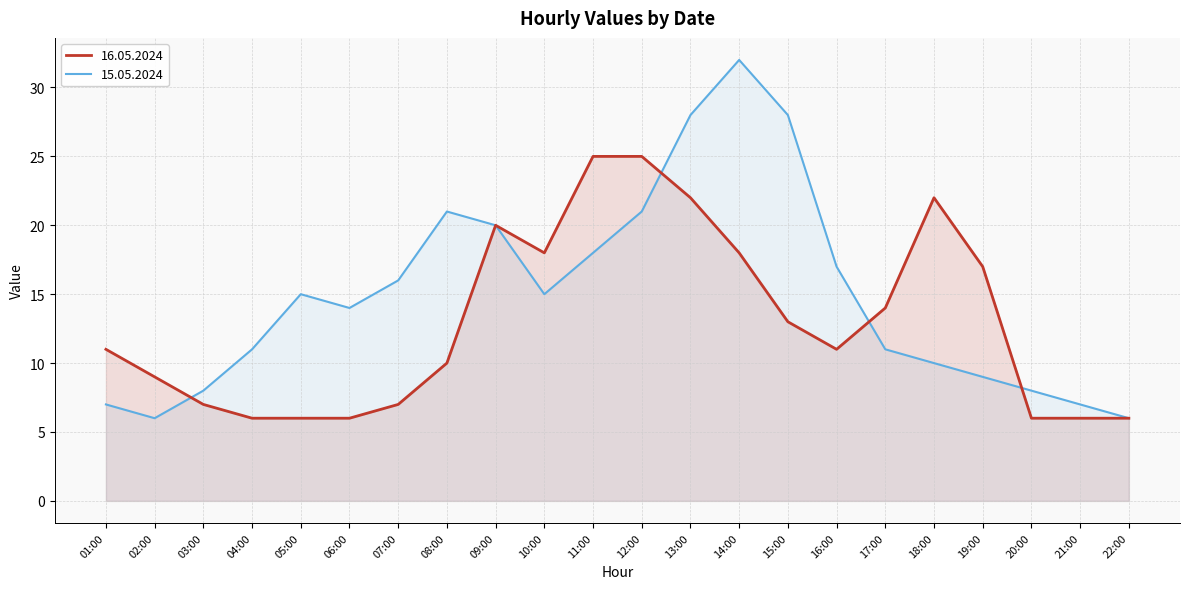

What are all the series names shown in the legend?

16.05.2024, 15.05.2024